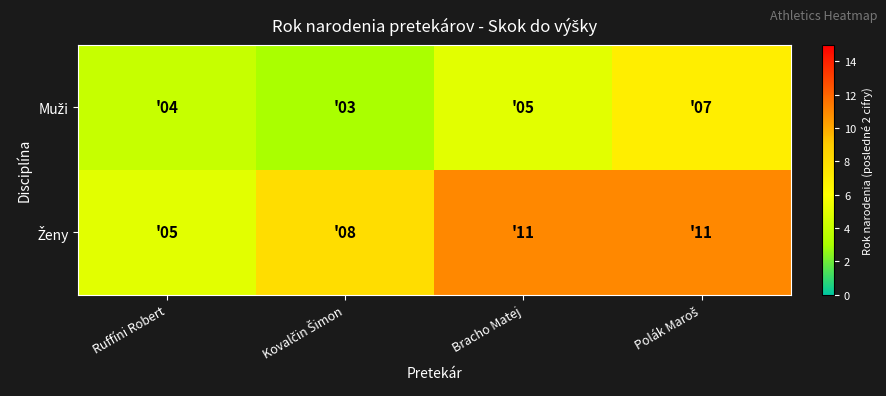

Between Bracho Matej and Ruffíni Robert, which is larger?

Bracho Matej